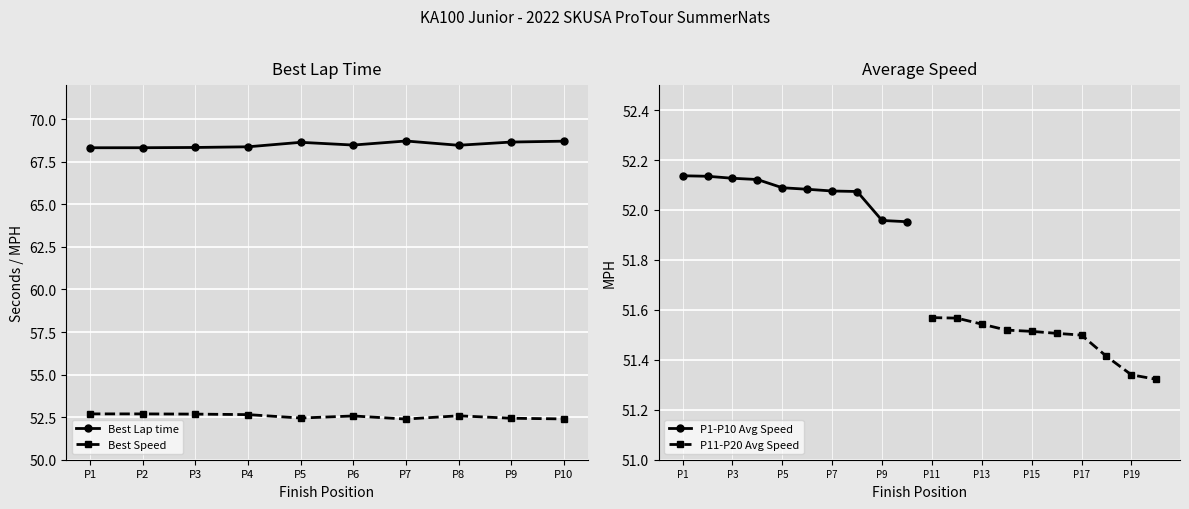

What is the approximate value of Best Lap time at P3?

68.3